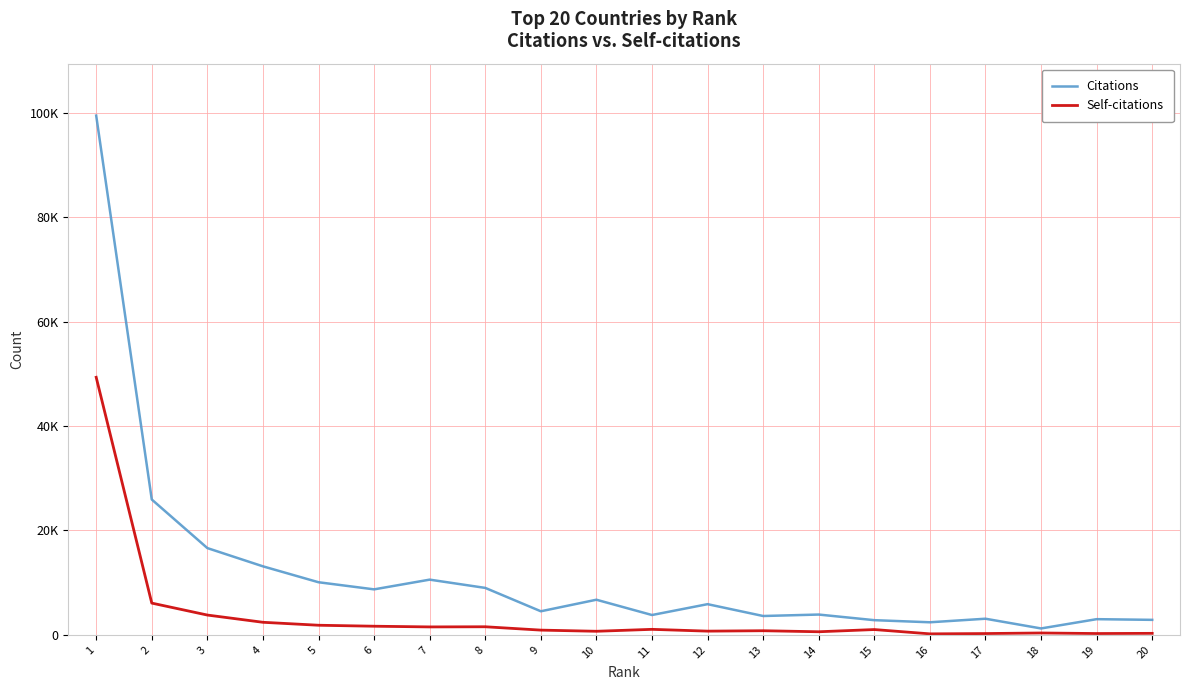

List the series in order of their overall mean, highest first.

Citations, Self-citations